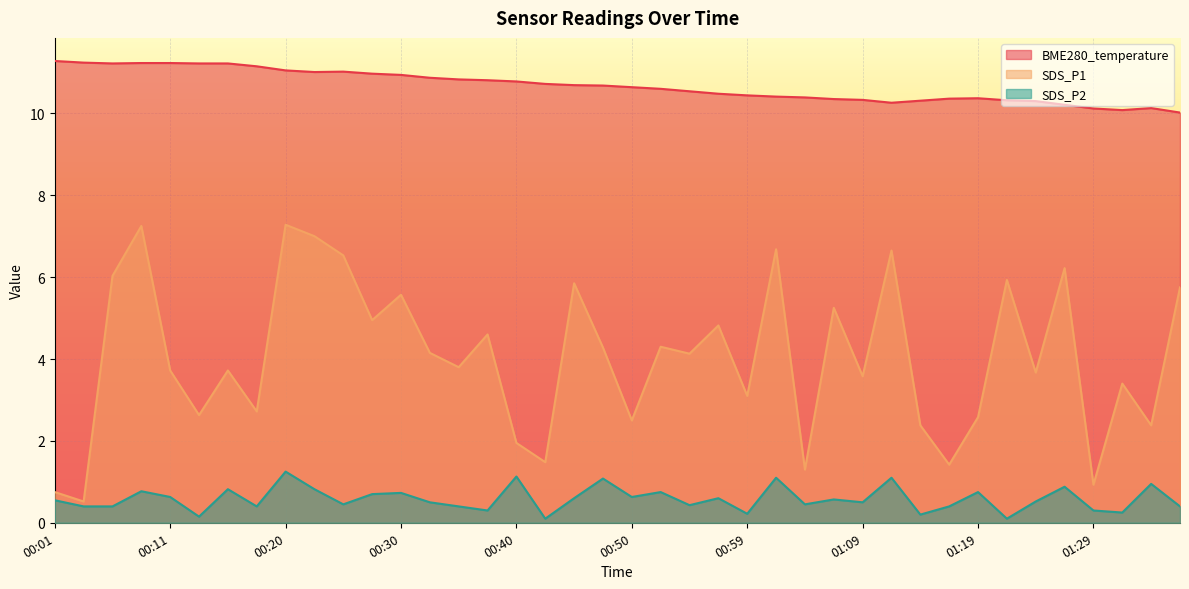

How many lines are shown in the chart?

3